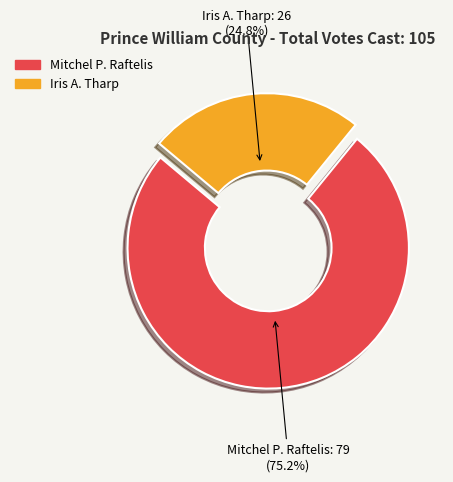

Is there any slice that represents more than half of the pie?

Yes